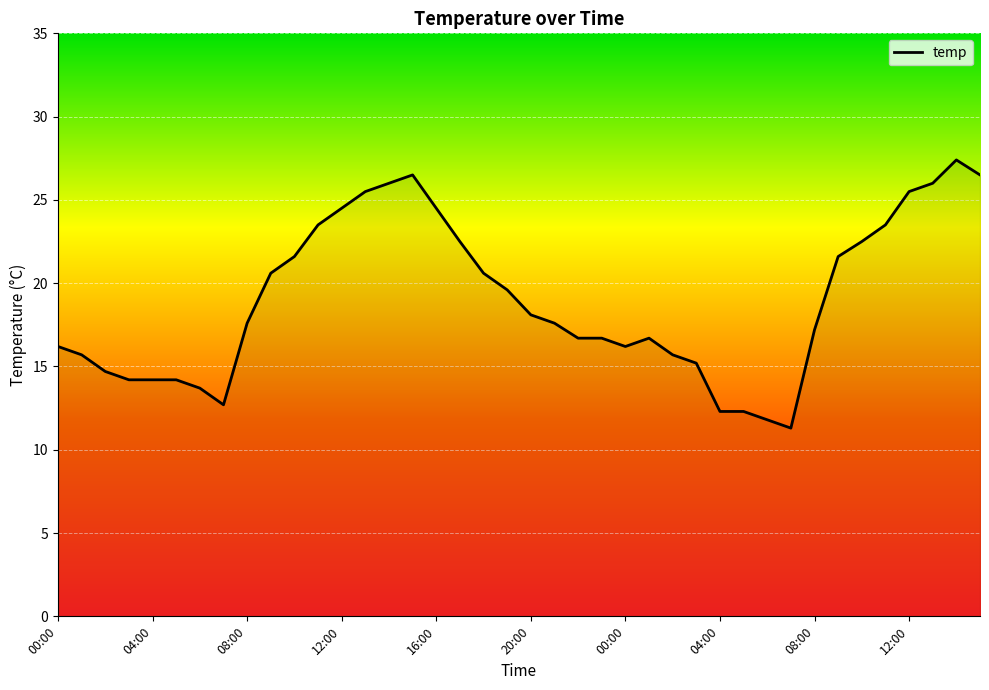

What is the maximum value shown in the chart?

27.4